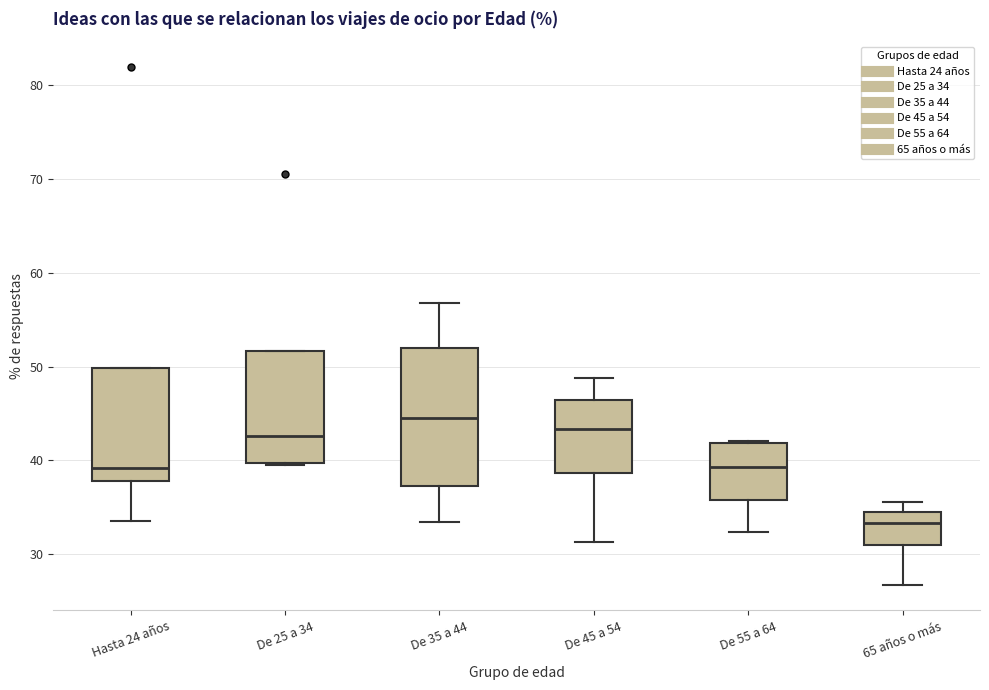

Comparing the boxes themselves (not the whiskers), which one is the tallest?

De 35 a 44